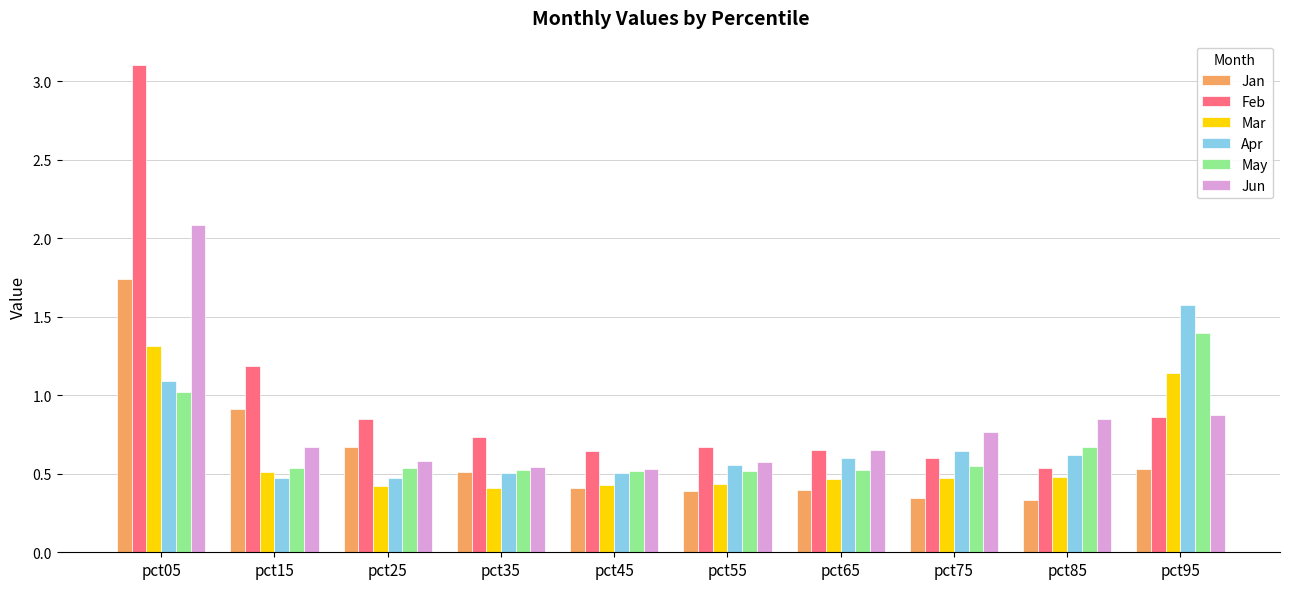

What are all the series names shown in the legend?

Jan, Feb, Mar, Apr, May, Jun